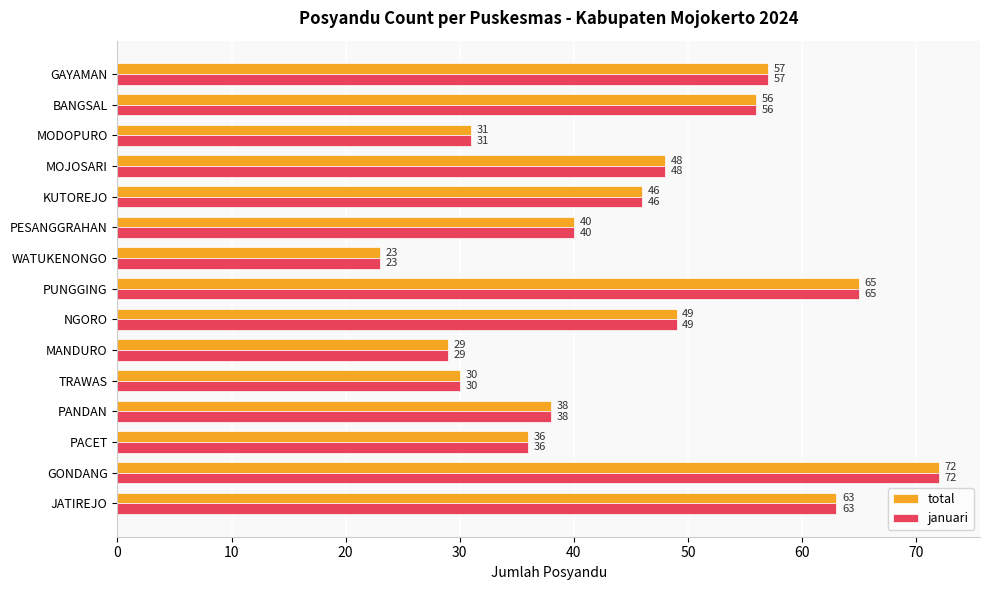

The januari series shows 30 at TRAWAS. True or false?

True